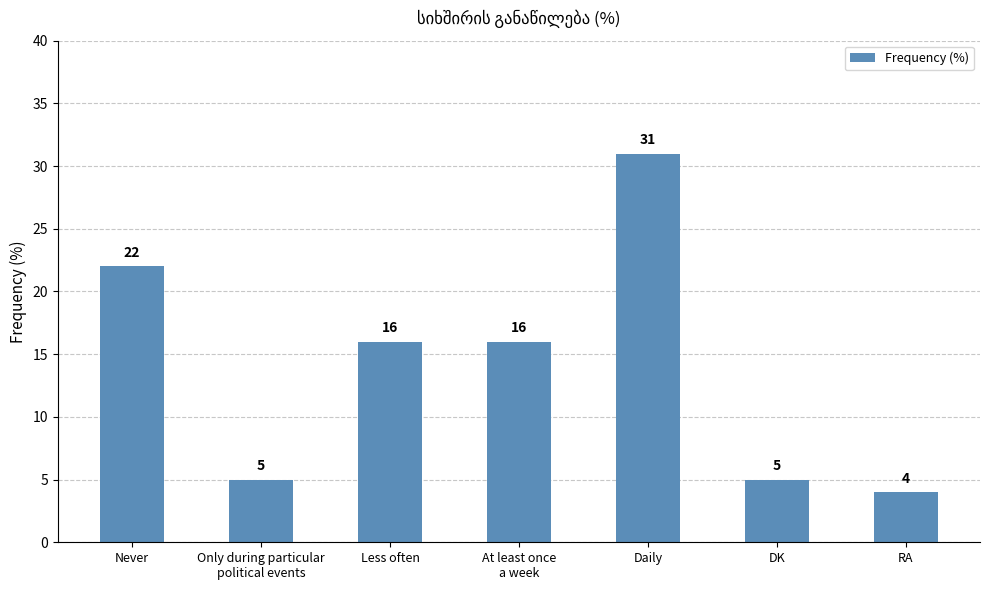

What position from the right is DK?

2